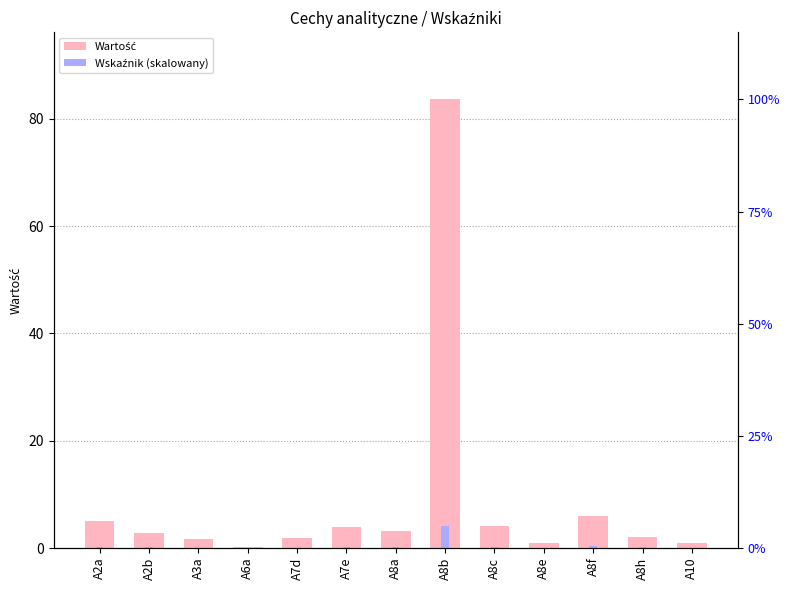

What is the difference between the maximum and minimum values in the Wskaźnik (skalowany) series?

4.2